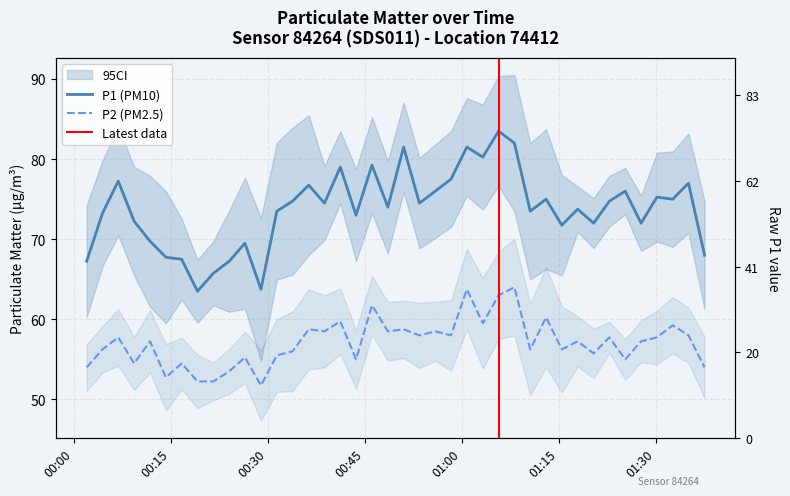

The P1 series shows 23.4 at 25. True or false?

False